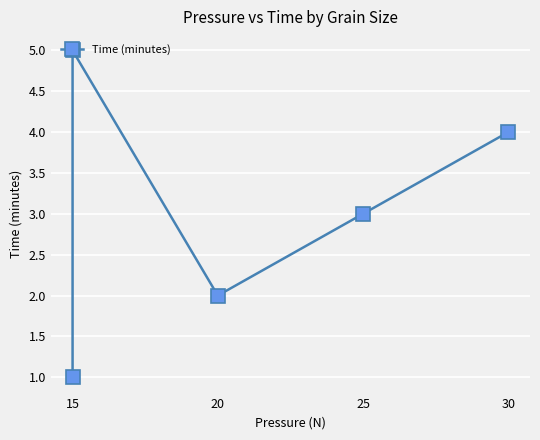

Is it true that the value at 15 is 1?

True